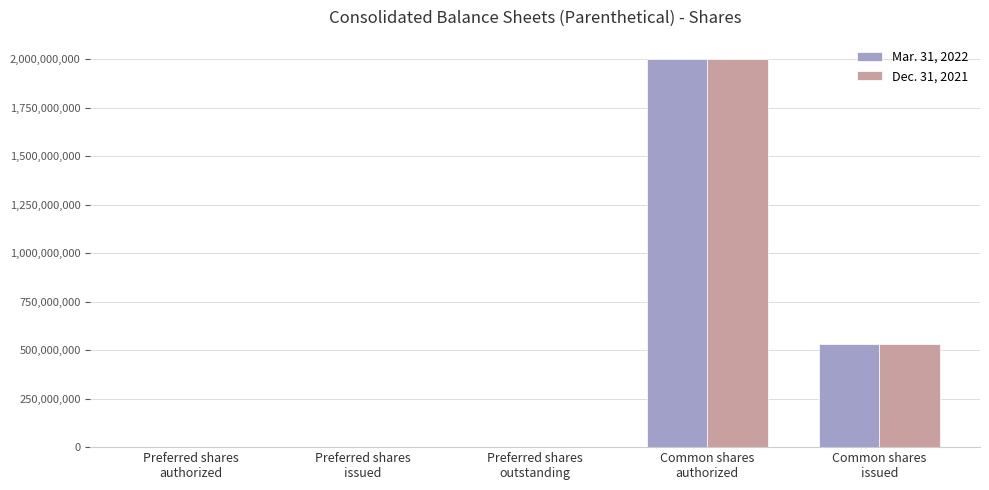

Reading left to right, transcribe all the data shown in this chart.

Mar. 31, 2022: 50000	50000	50000	2000000000	533539882
Dec. 31, 2021: 50000	50000	50000	2000000000	533539882